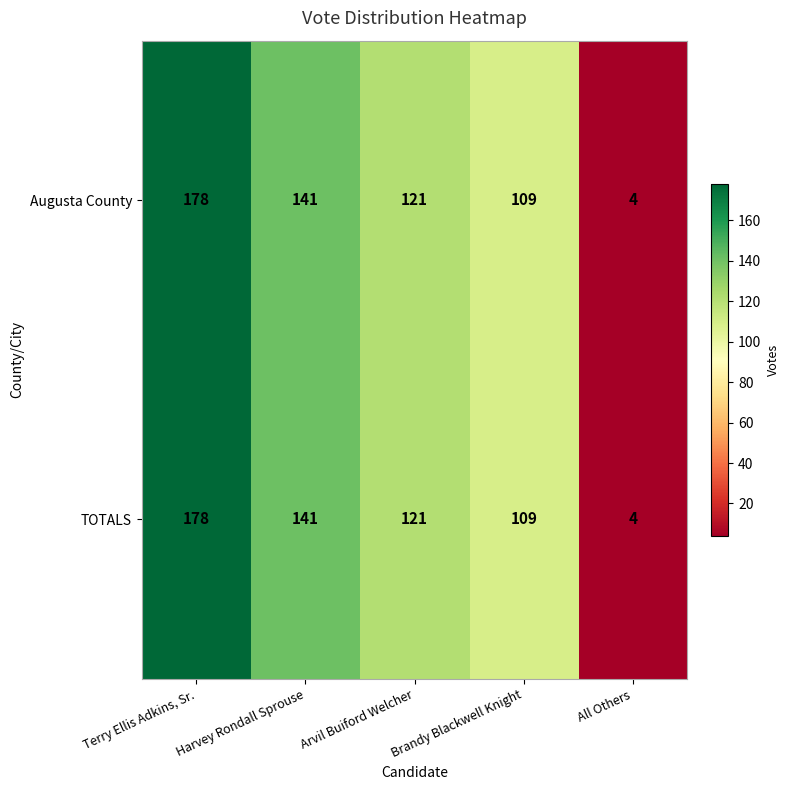

At which label does Augusta County first exceed 121?

Terry Ellis Adkins, Sr.